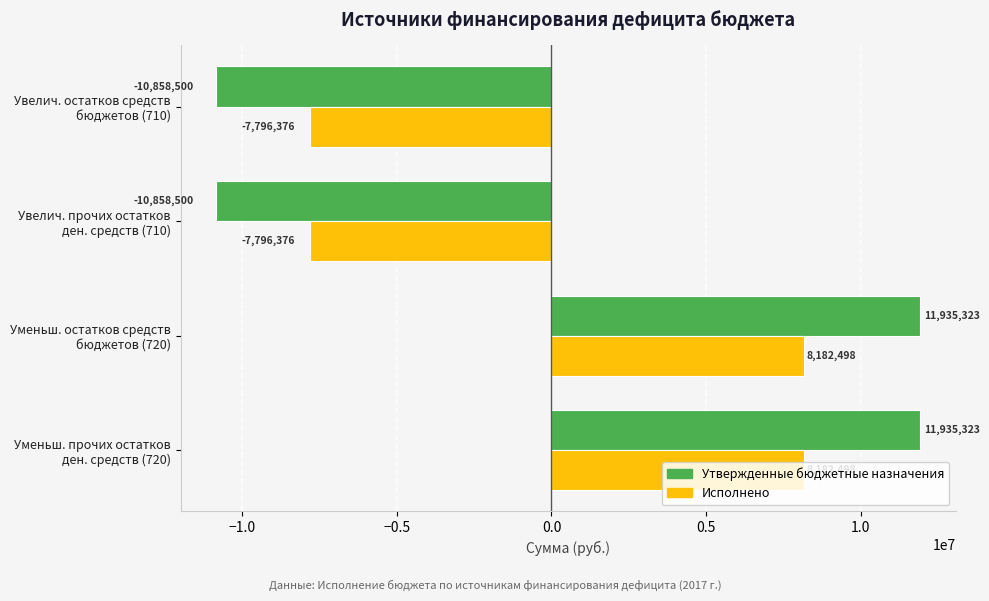

What is the minimum value shown in the chart?

-10858500.0